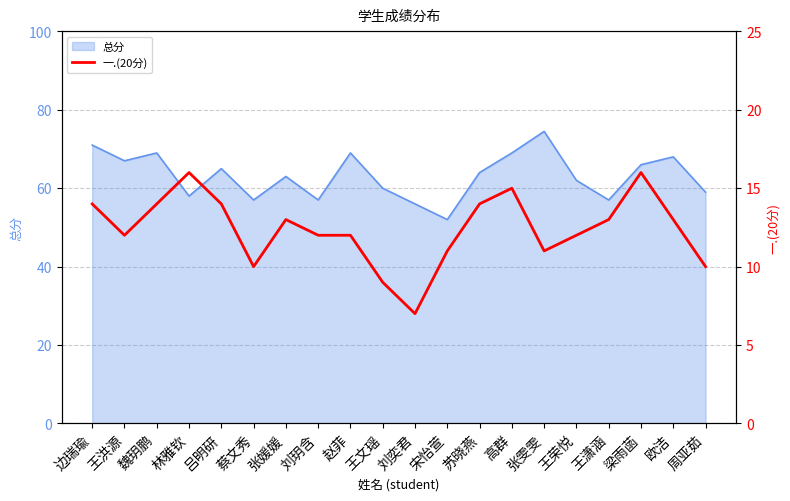

Where is the data nearest to the value 11?

宋怡萱